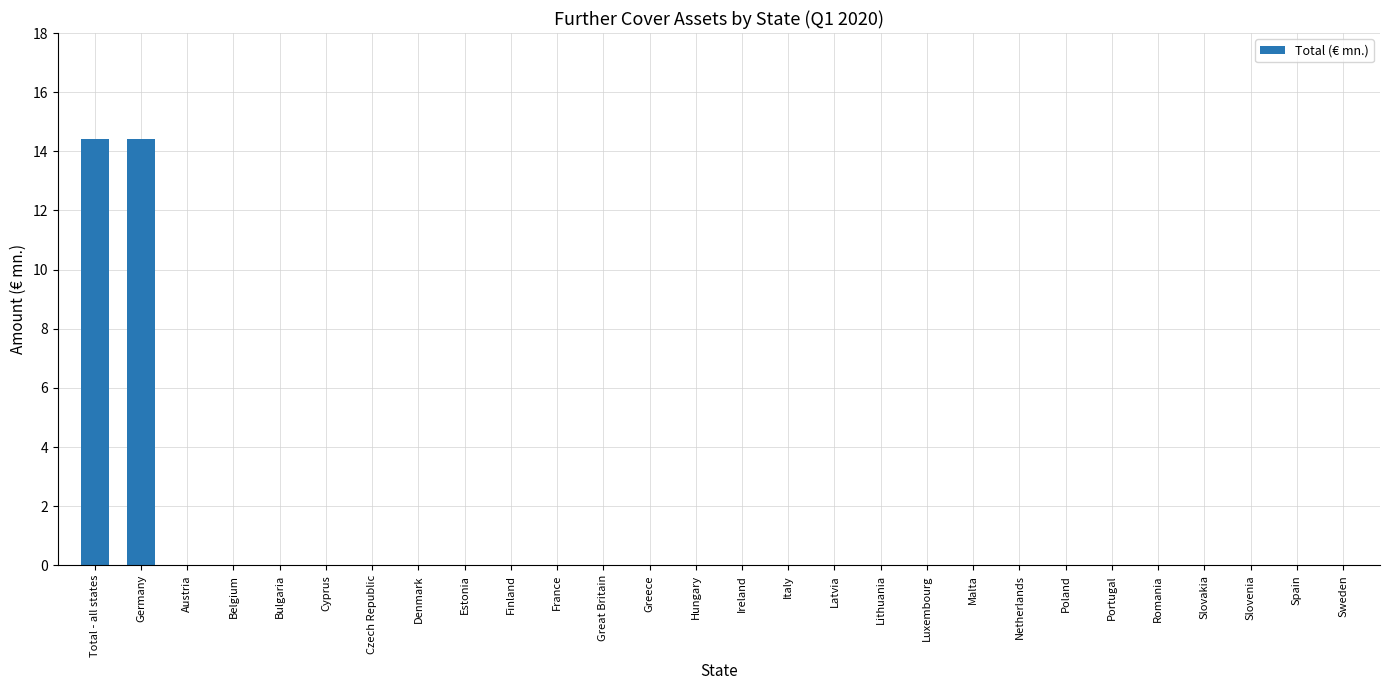

Does the chart contain stacked bars?

No